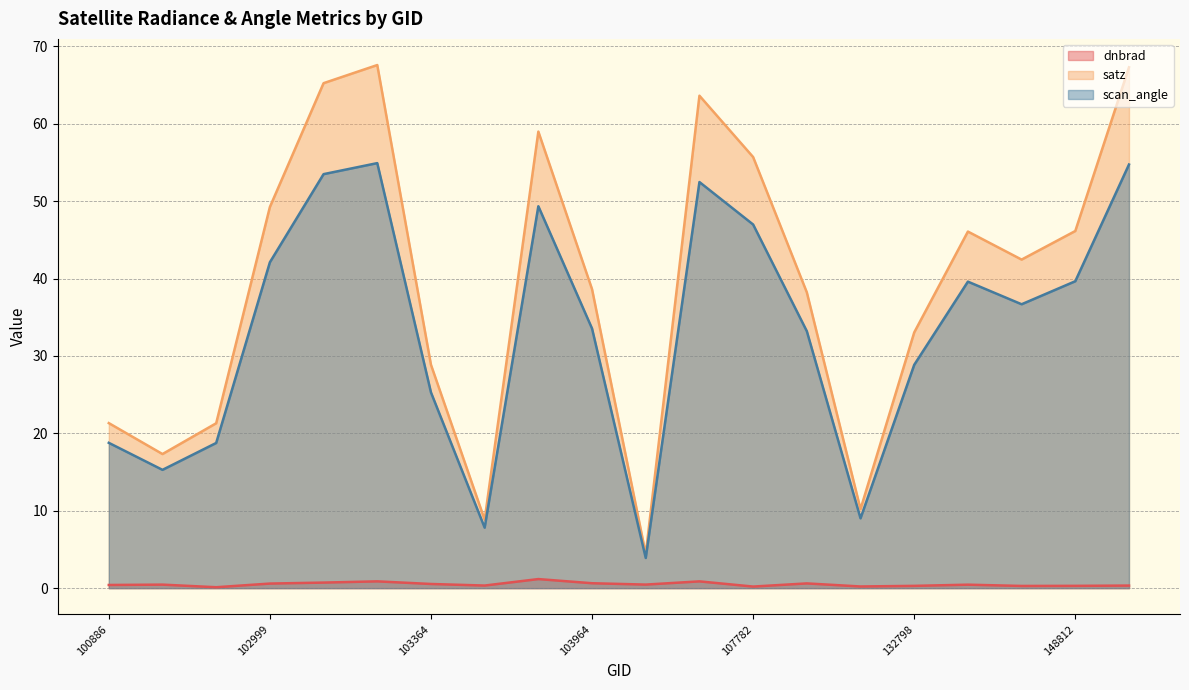

What is the difference between the highest and lowest values at 107782?

55.5